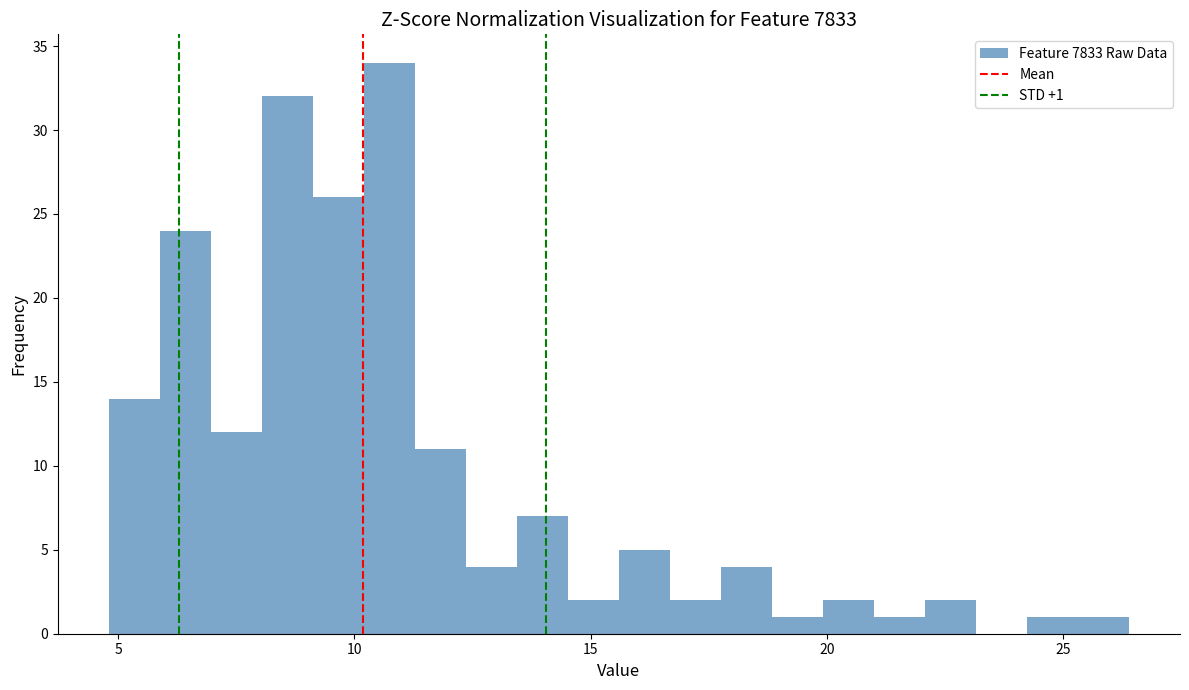

Read against the x-axis, roughly where is the centre of the tallest bar?

10.5